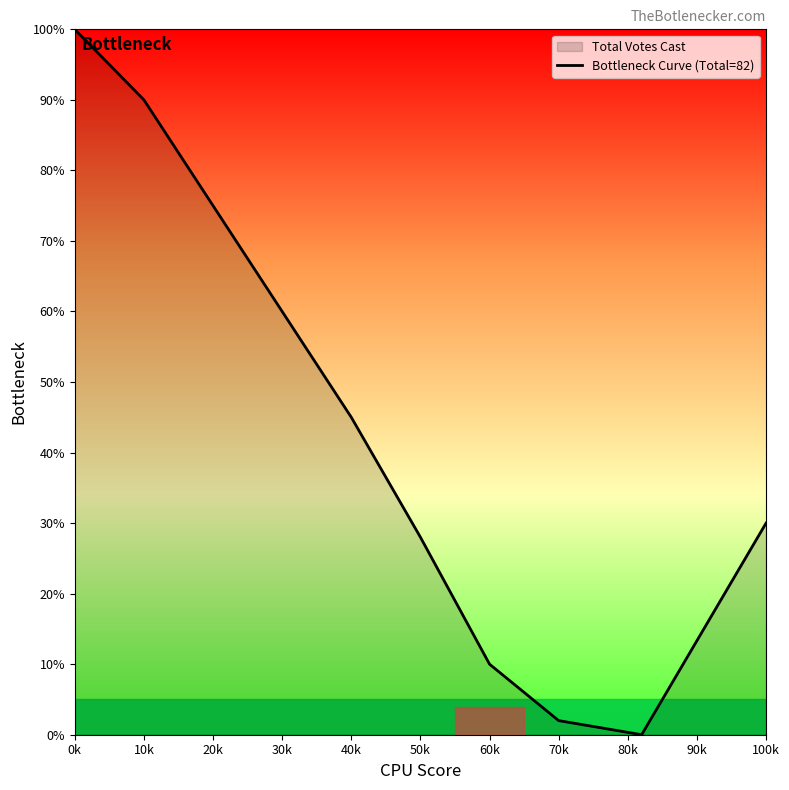

Is this an area chart (filled region under the line)?

No